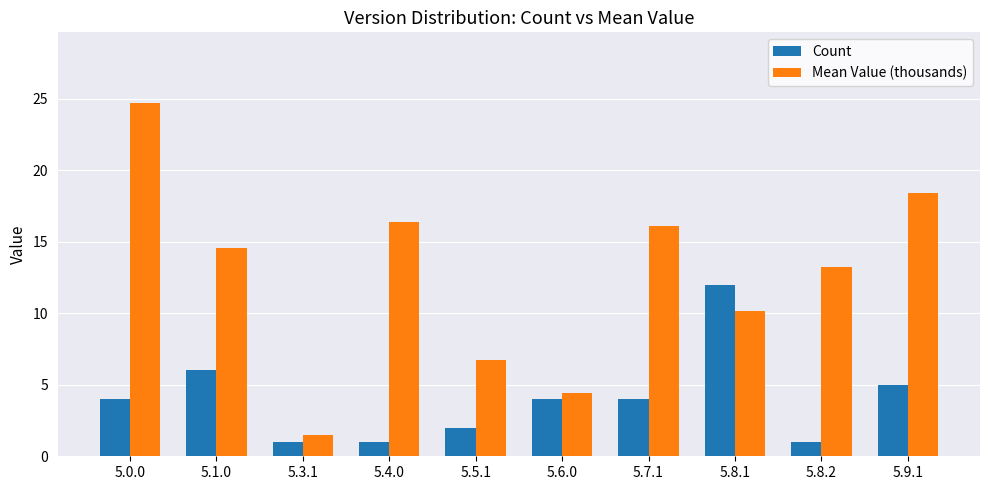

What is the sum of the Mean Value (thousands) values at 5.9.1 and 5.8.2?

31.6